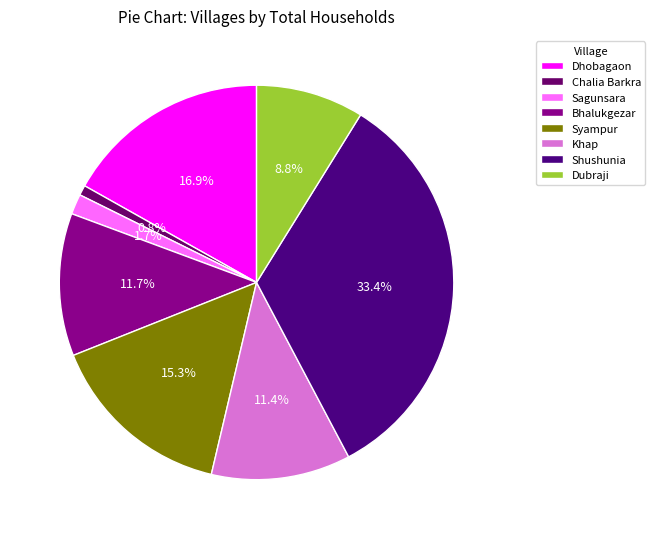

Does Sagunsara account for over 50% of the chart?

No